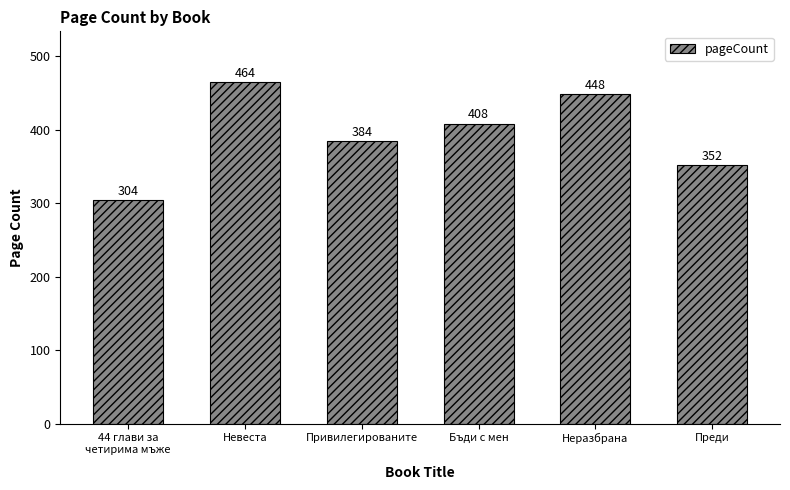

Which label corresponds to the largest value in the chart?

Невеста